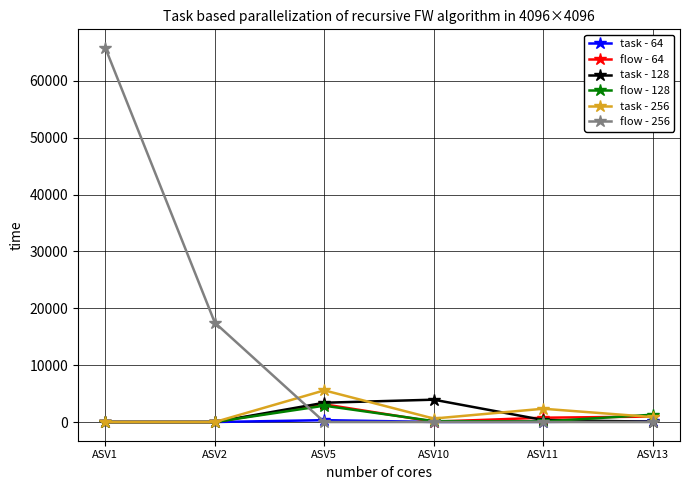

At which category is the sum across all series the highest?

ASV1